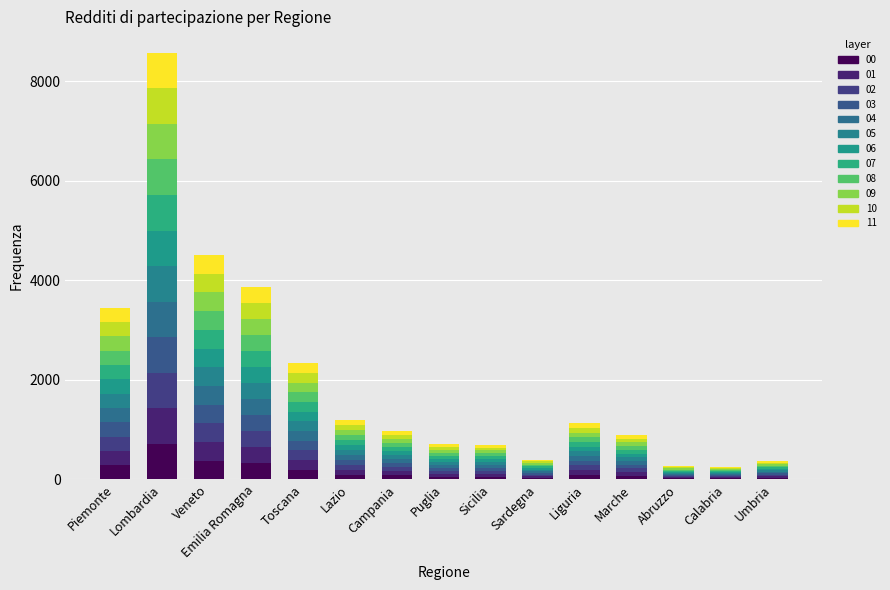

Are the bars horizontal?

No